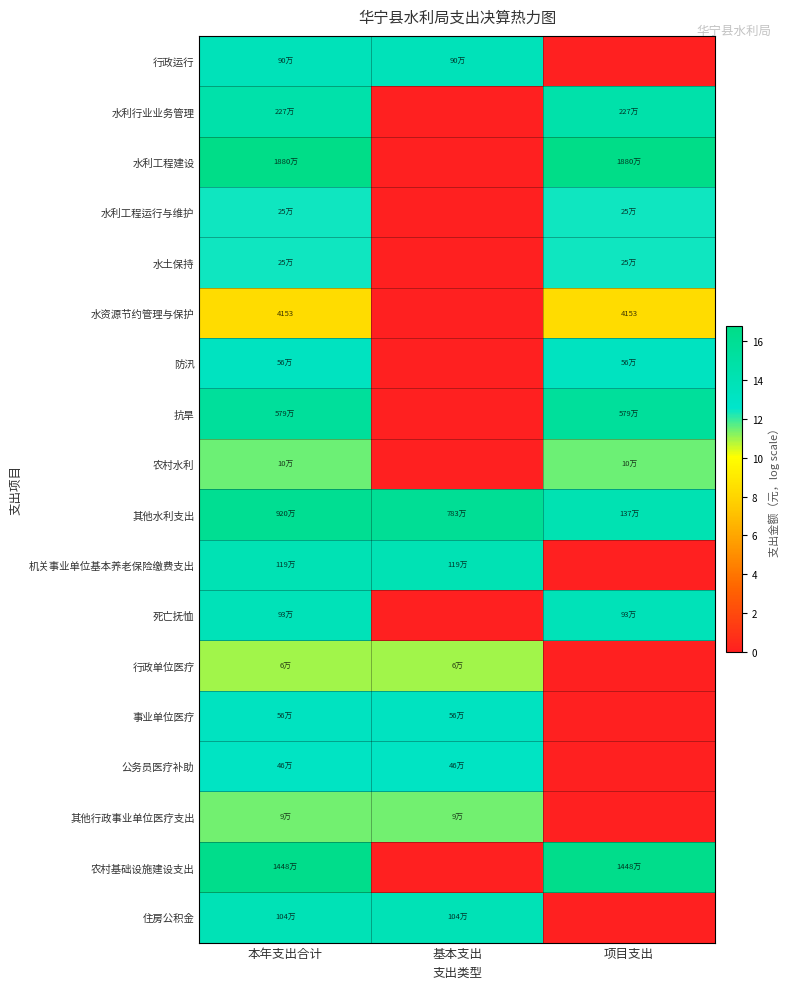

How many values in the 水资源节约管理与保护 series are below 8?

1